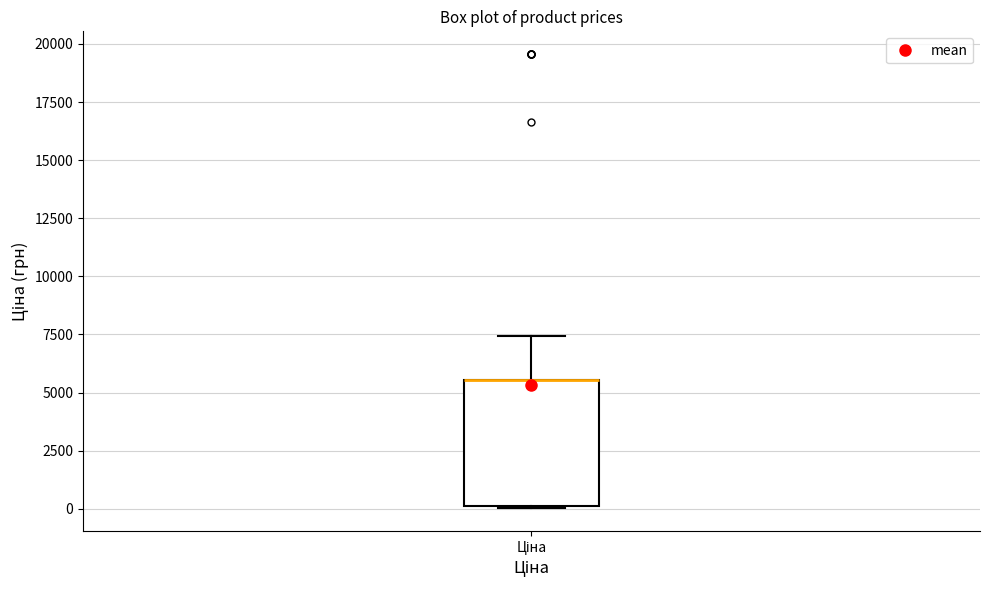

Read this box plot against the y-axis: the position of the median line, the range covered by the box, and the ends of both whiskers. The values are not printed on the chart, so give them approximately, as read against the axis.

median 5500 (drawn on the box's upper edge), box 0 to 5500, whiskers 0 to 7500